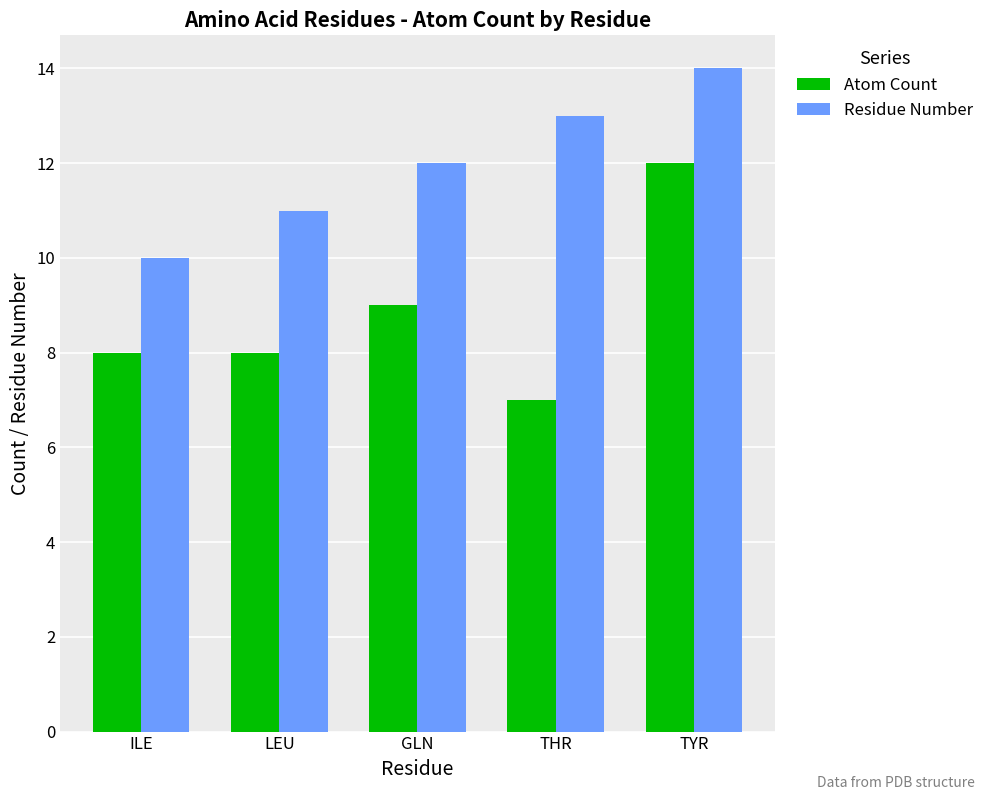

Rank the series by their average value, from highest to lowest.

Residue Number, Atom Count